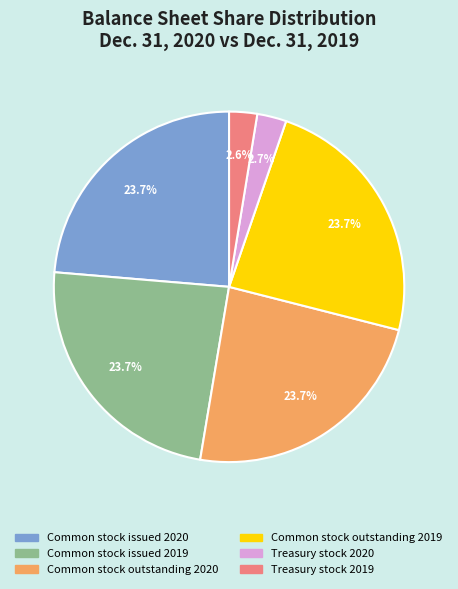

To the nearest percent, what is the difference between the largest and smallest slice percentages?

21%